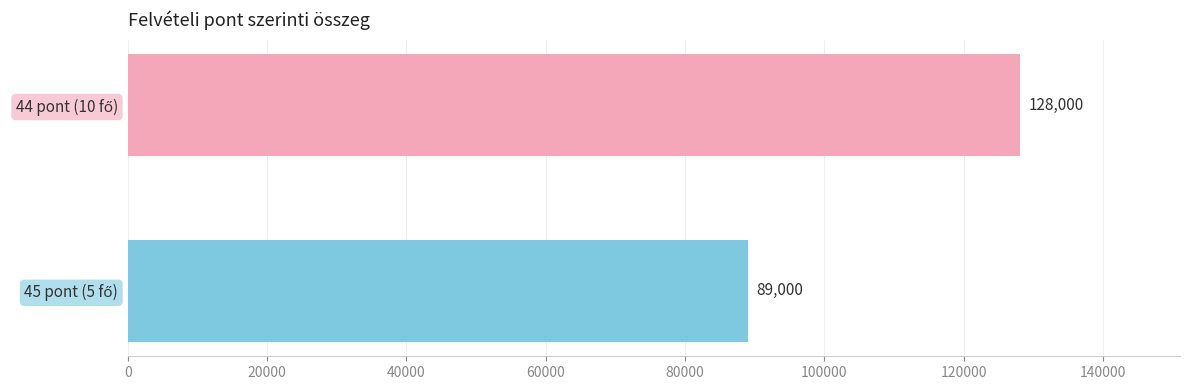

Are the bars horizontal?

Yes